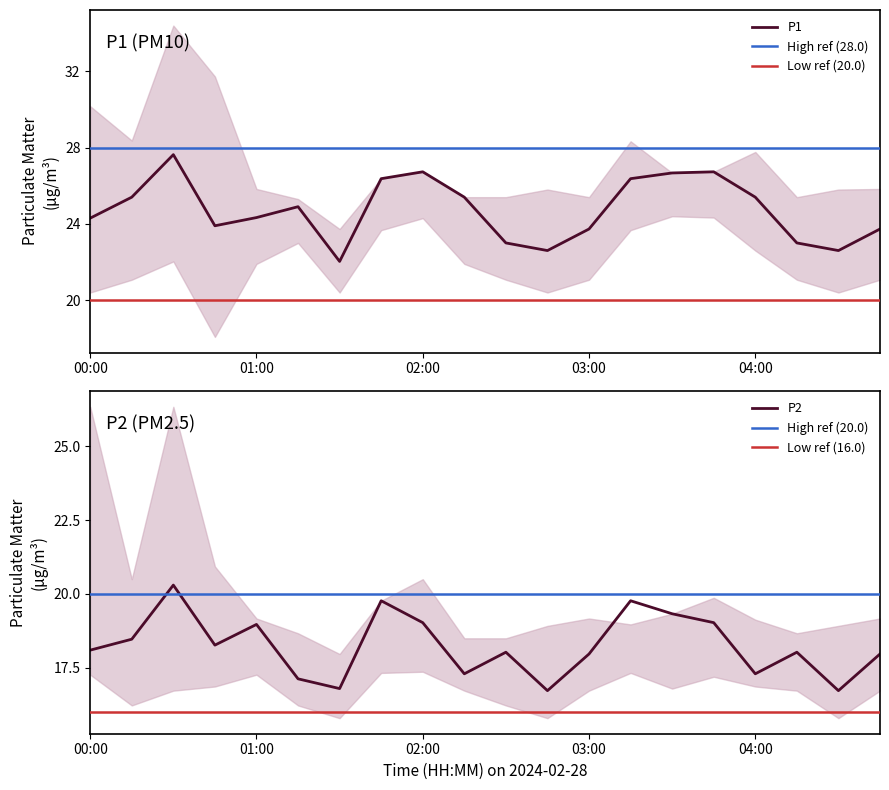

Reading left to right, what are all the values shown in this chart?

P1: 24.3	25.4	27.6	23.9	24.3	24.9	22.0	26.4	26.7	25.4	23.0	22.6	23.7	26.4	26.7	26.7	25.4	23.0	22.6	23.7
P2: 18.1	18.5	20.3	18.3	19.0	17.1	16.8	19.8	19.0	17.3	18.0	16.7	18.0	19.8	19.3	19.0	17.3	18.0	16.7	18.0